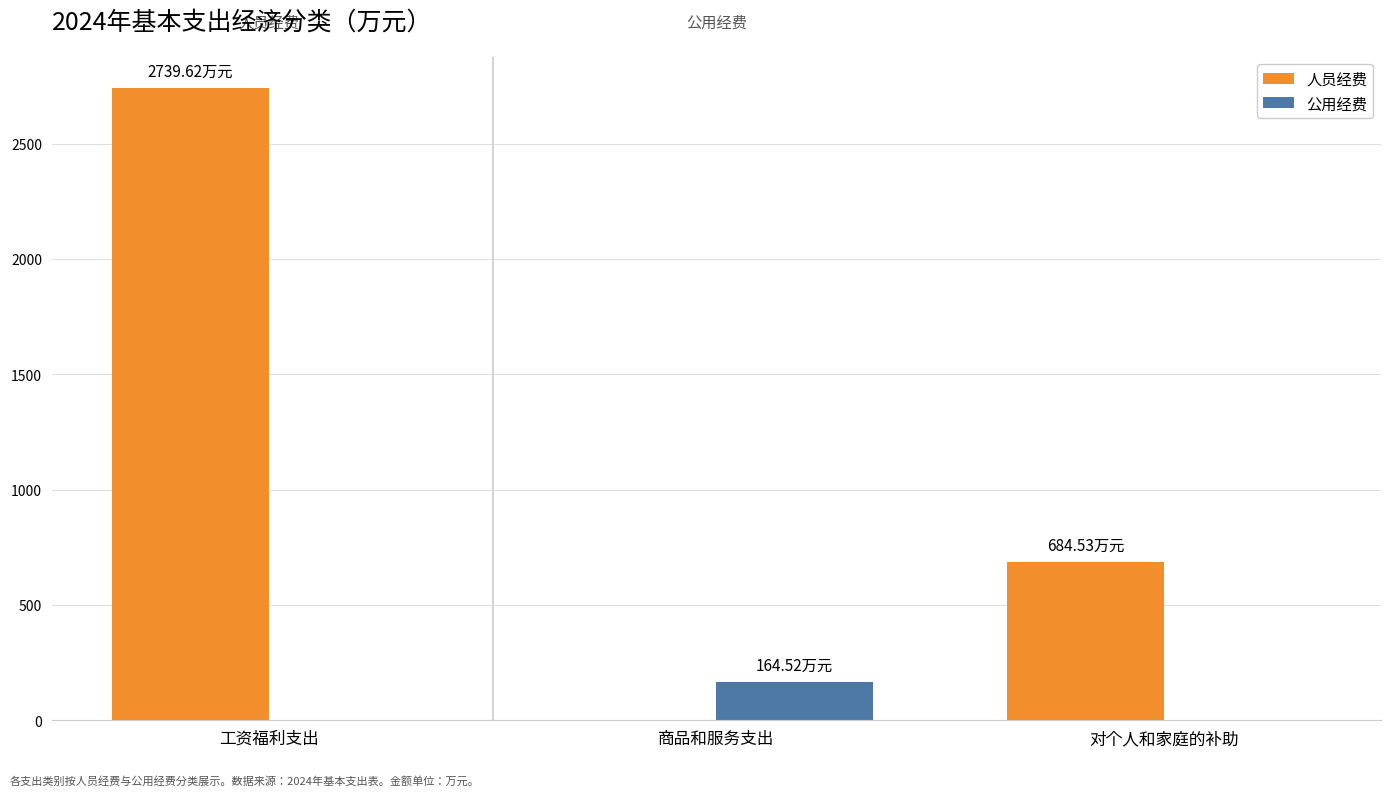

Which category has the highest value in the 公用经费 series?

商品和服务支出